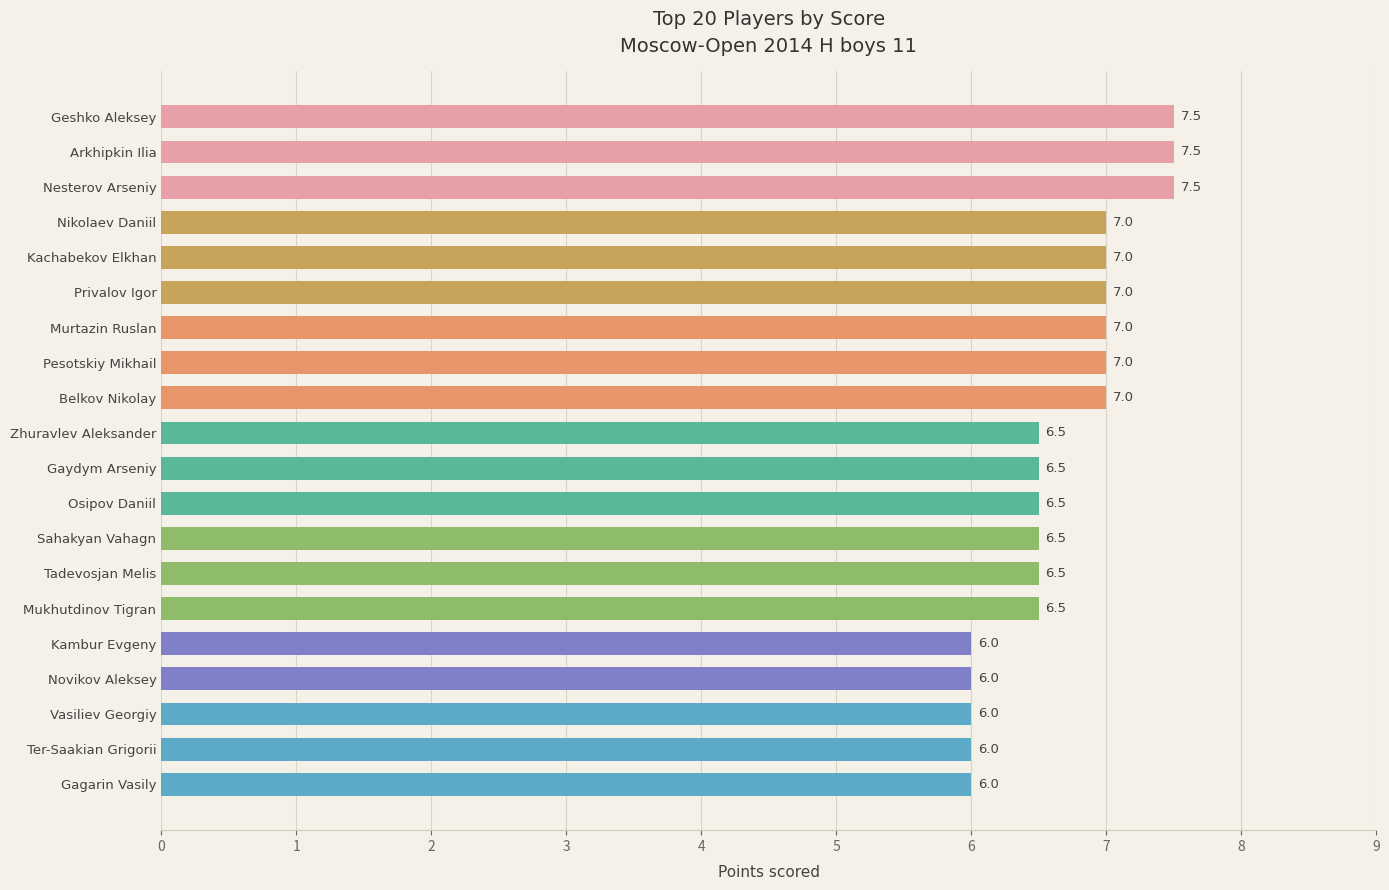

How many values exceed 6?

15